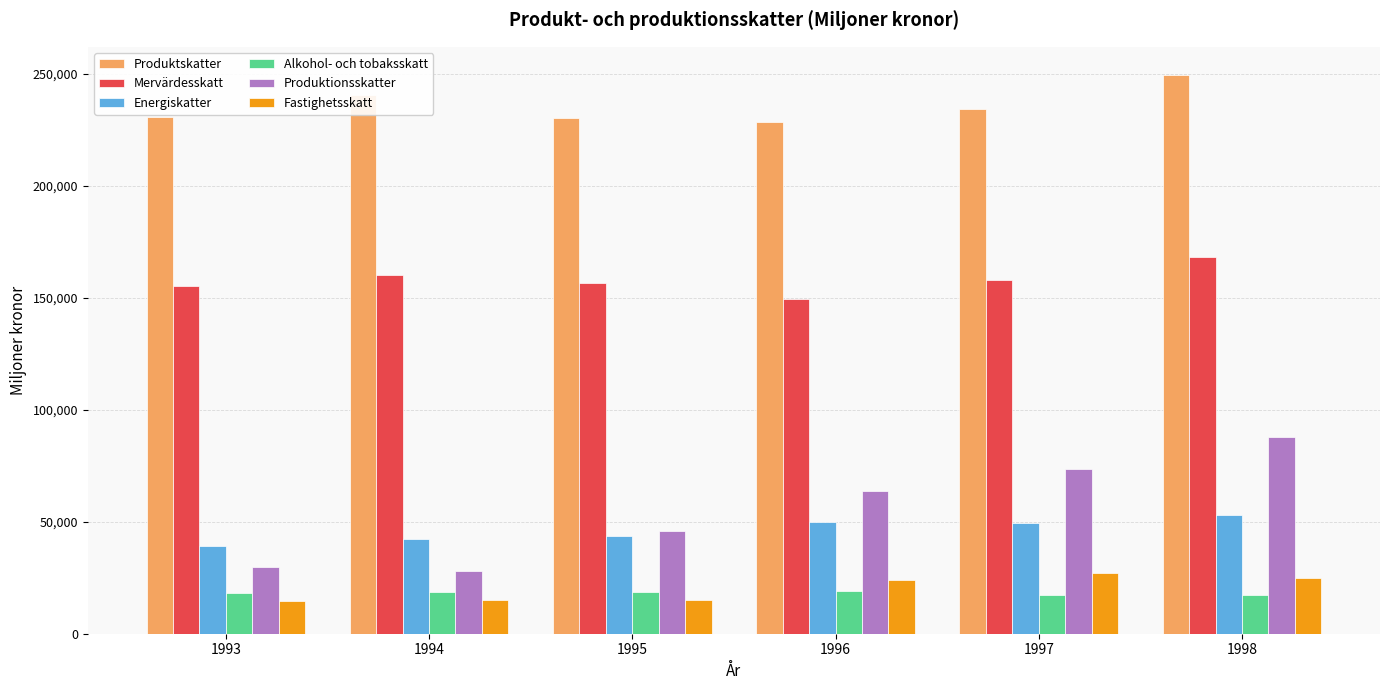

The Energiskatter series shows 42235 at 1994. True or false?

True